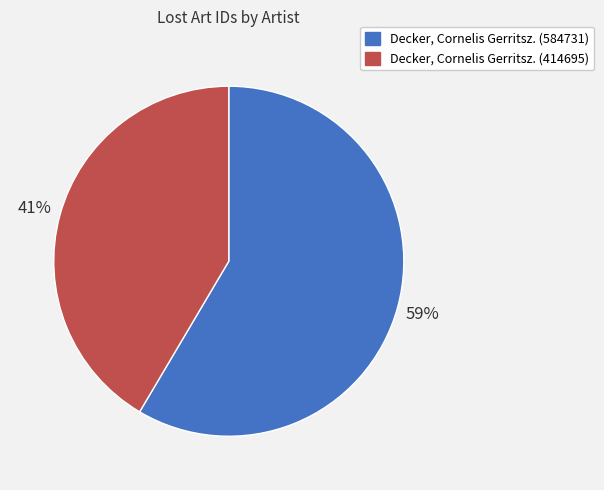

Is it true that Decker, Cornelis Gerritsz. (584731) is 64% of the pie?

False